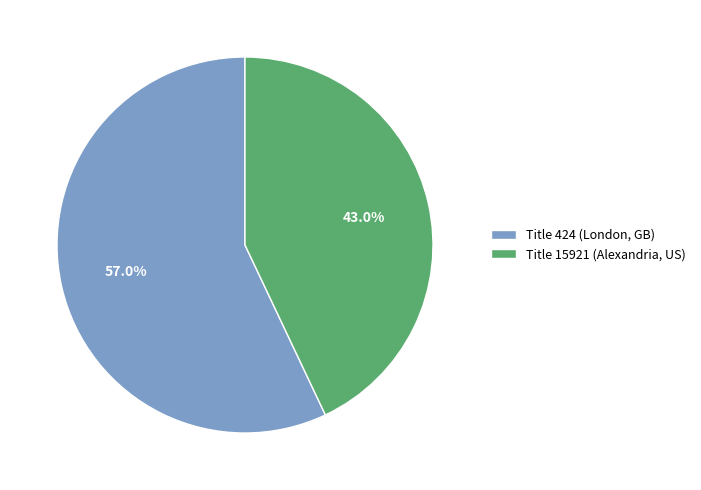

Does Title 424 (London, GB) represent more than half of the total?

Yes